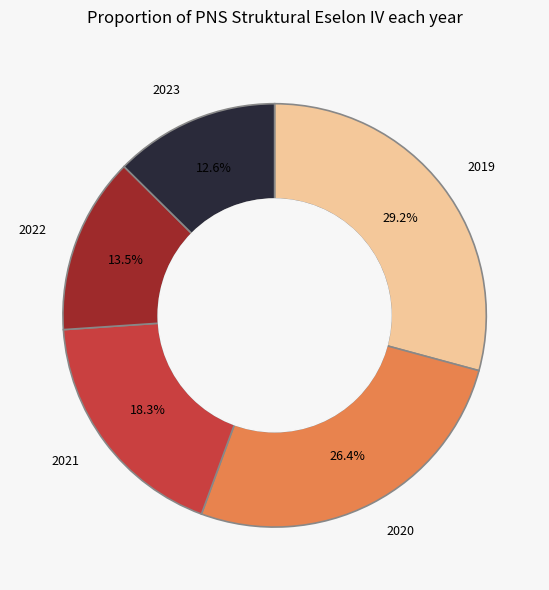

Count the number of slices in the pie.

5